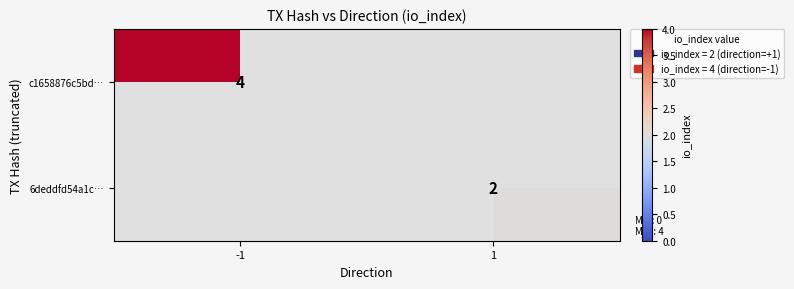

Is it true that 6deddfd54a1c… equals 2 at 1?

True